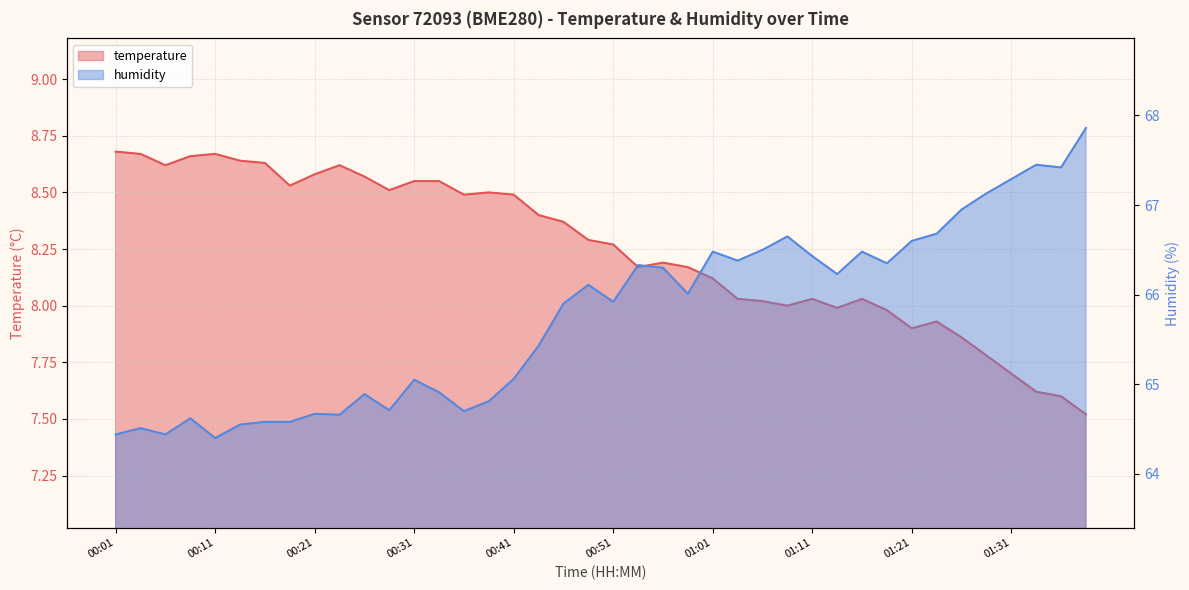

What is the smallest value displayed?

7.5